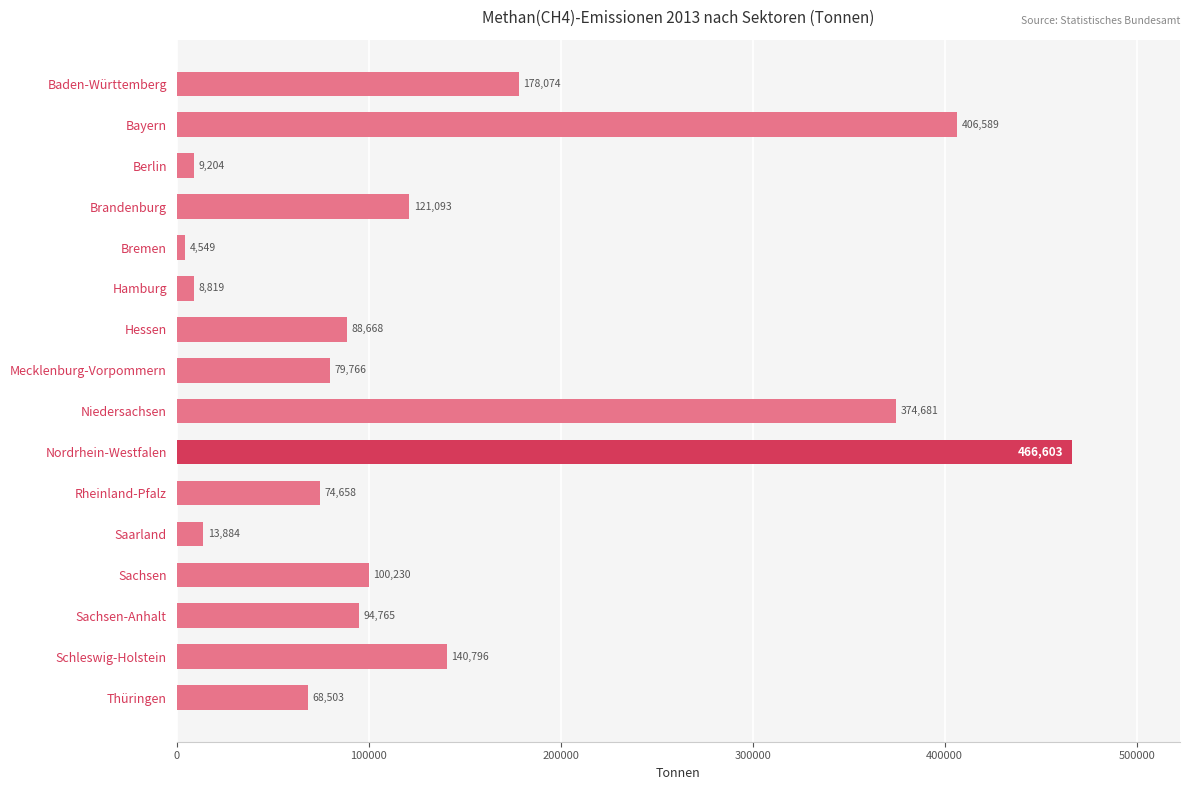

Between Saarland and Rheinland-Pfalz, which is larger?

Rheinland-Pfalz